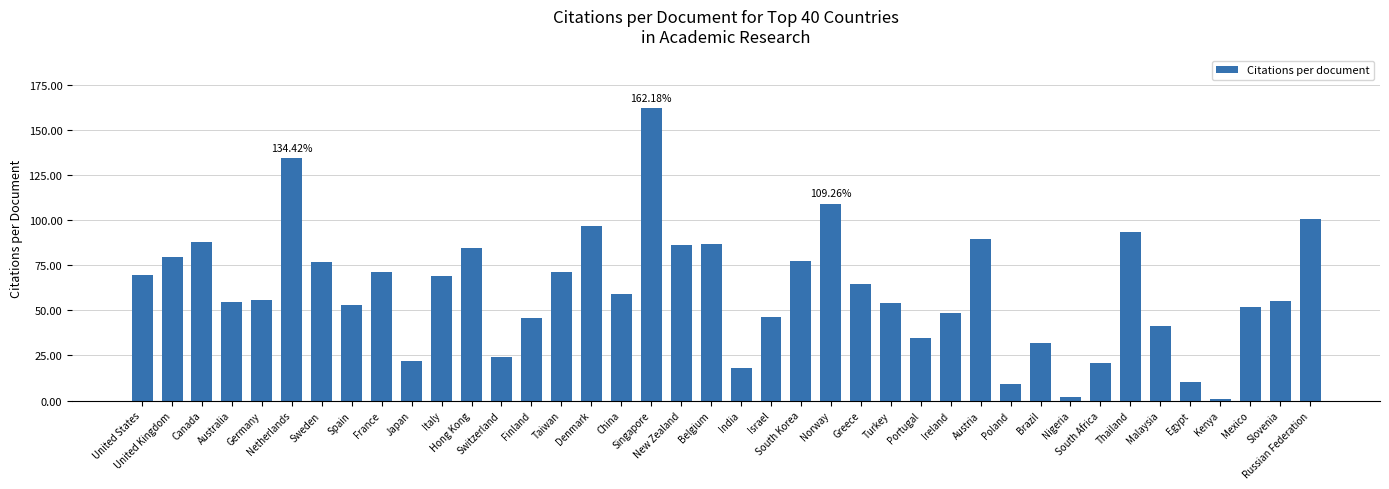

What is the sum of all values?

2450.6